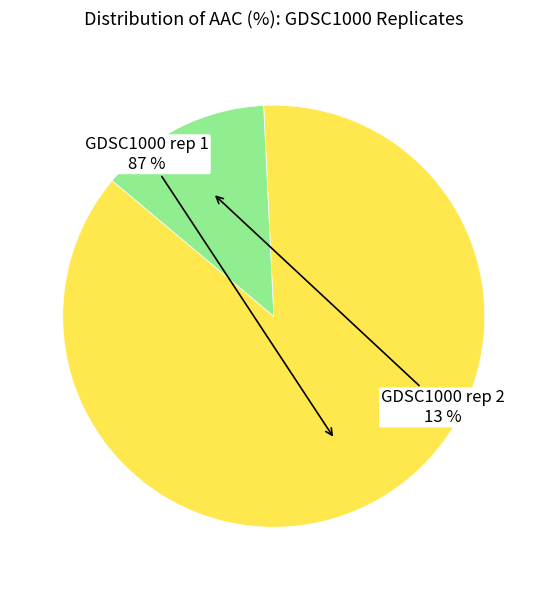

To the nearest percent, what is the difference between the largest and smallest slice percentages?

74%